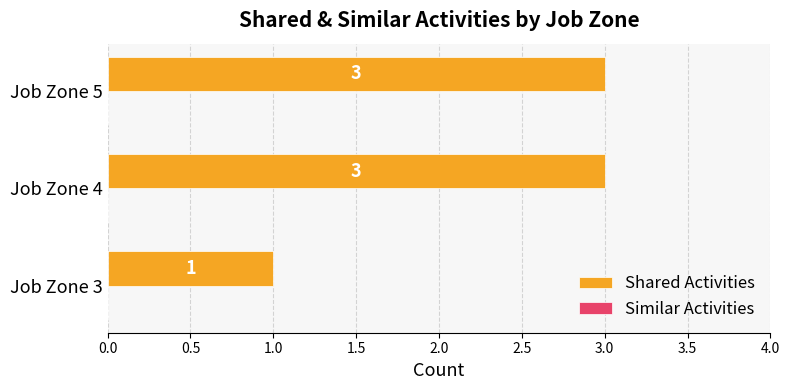

What is the maximum value shown in the chart?

3